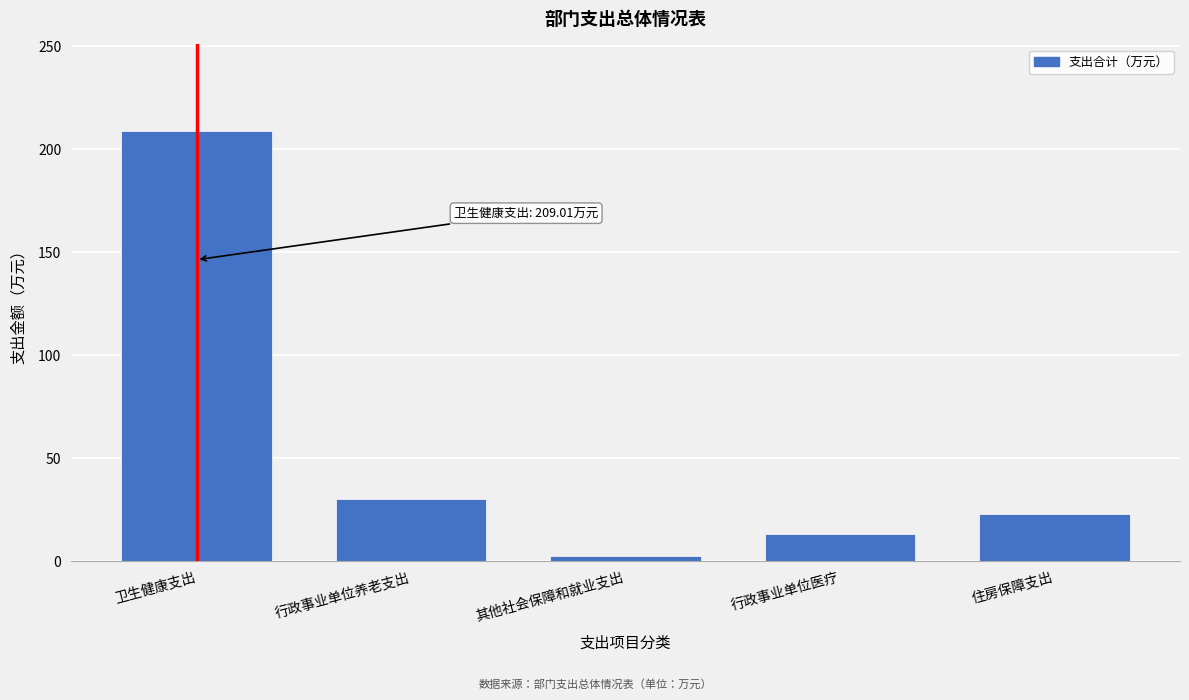

Reading left to right, extract all data points from this chart.

209.0	30.3	2.3	13.3	22.7